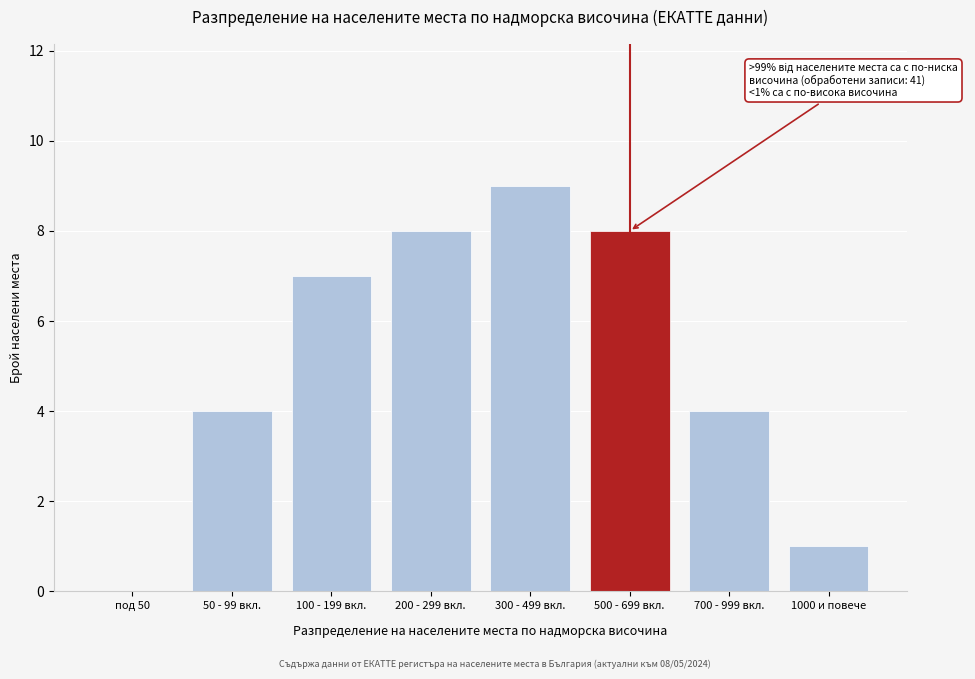

Reading left to right, list all the values displayed in this chart.

под 50=0	50 - 99 вкл.=4	100 - 199 вкл.=7	200 - 299 вкл.=8	300 - 499 вкл.=9	500 - 699 вкл.=8	700 - 999 вкл.=4	1000 и повече=1